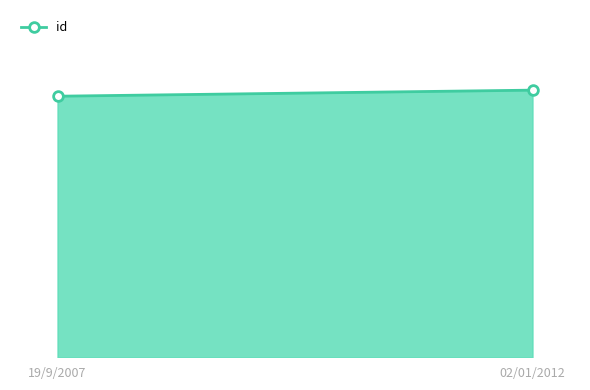

True or false: the data shows 1185 at 02/01/2012.

False